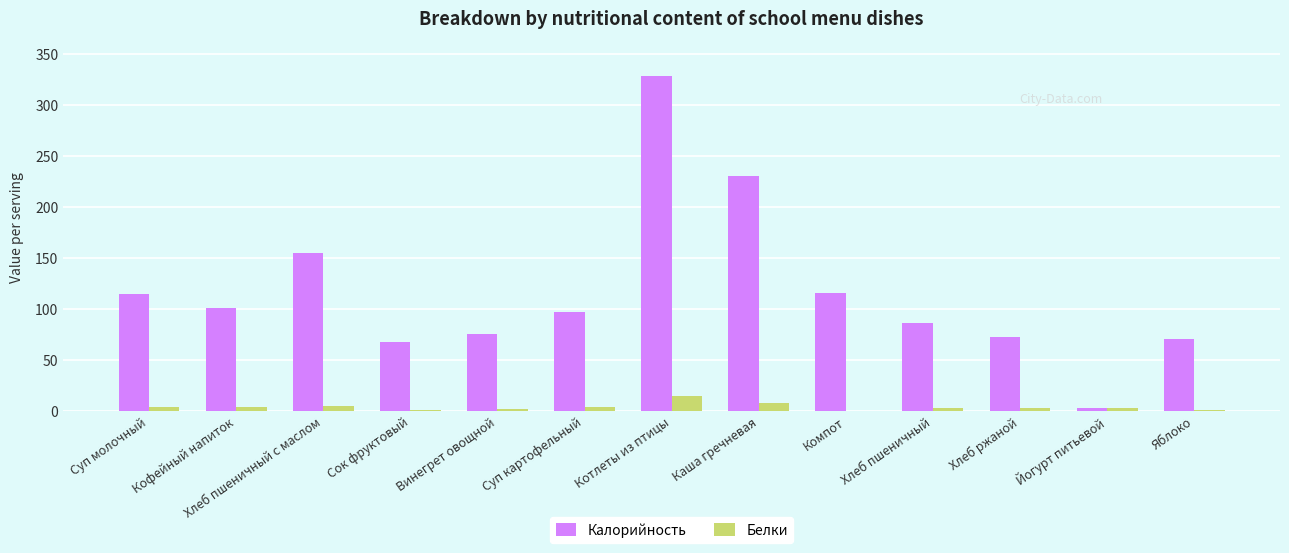

At which label is Калорийность closest to 165?

Хлеб пшеничный с маслом